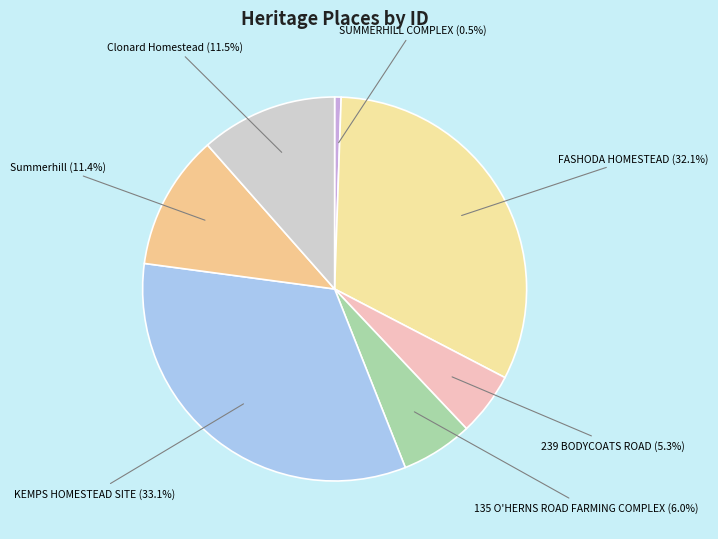

Does any single category account for the majority?

No